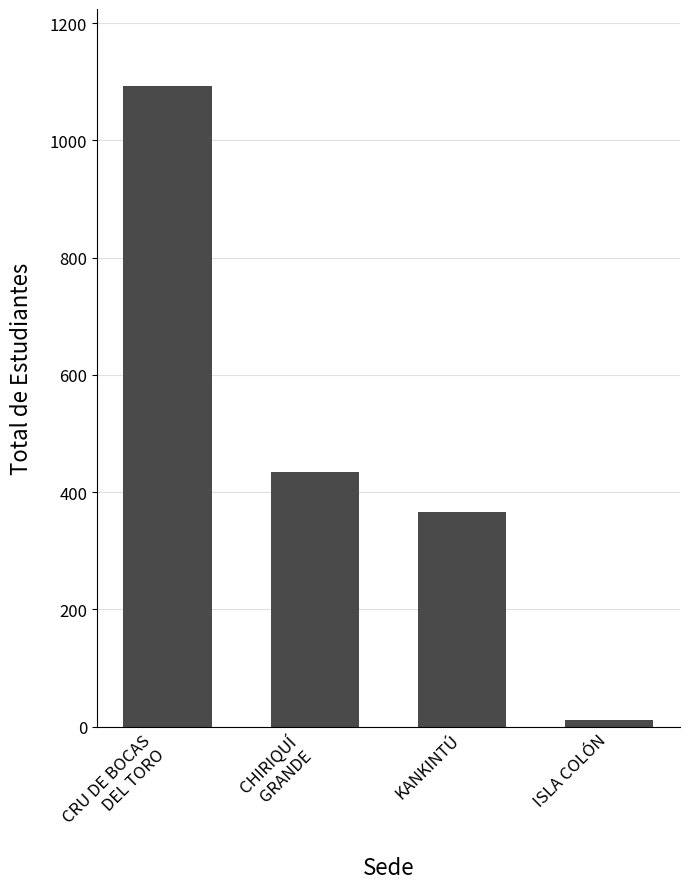

At which label does the data first exceed 434?

CRU DE BOCAS
DEL TORO